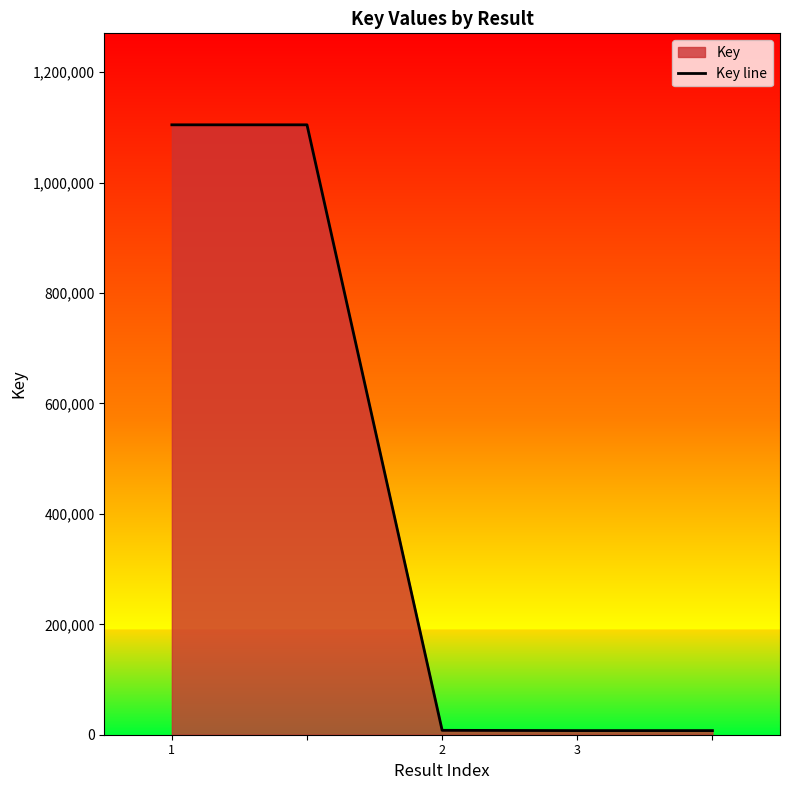

What is the difference between the maximum and minimum values?

1097313